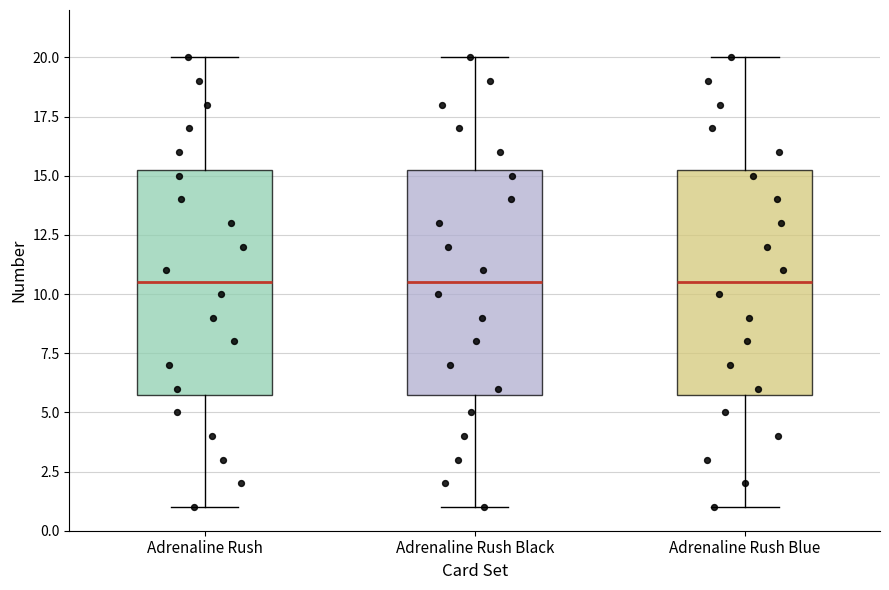

Where is the upper edge of the box for Adrenaline Rush on the y-axis? The values are not printed on the chart, so give them approximately, as read against the axis.

15.5